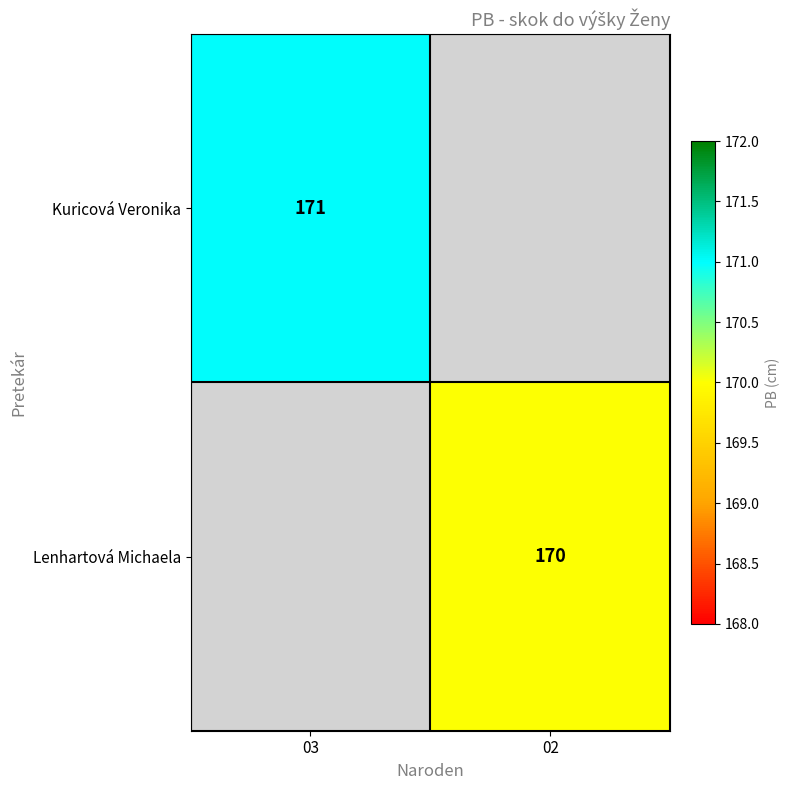

The value of Lenhartová Michaela at 02 is 280. True or false?

False